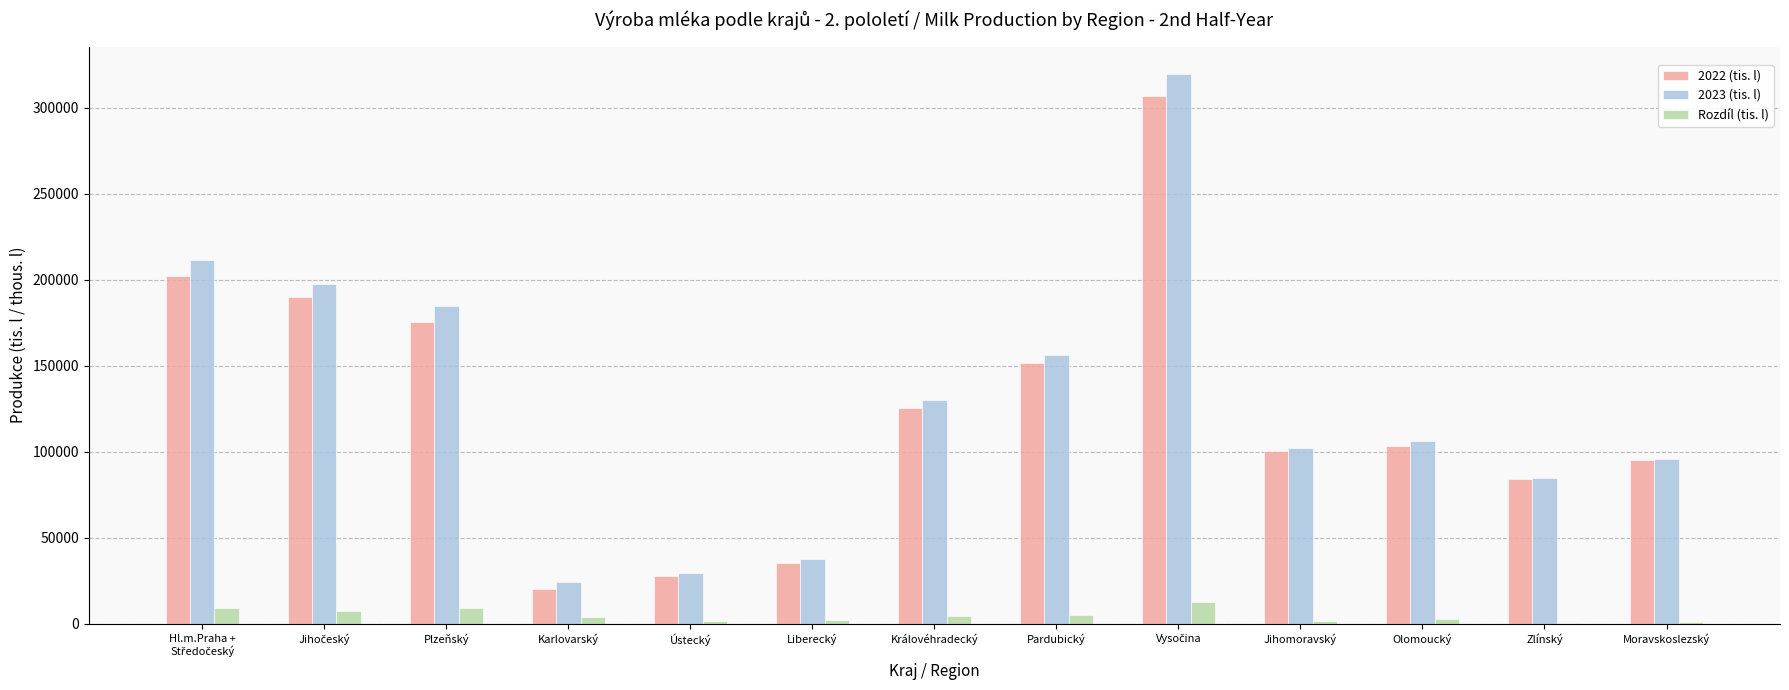

Is it true that 2023 (tis. l) equals 160624.8 at Moravskoslezský?

False